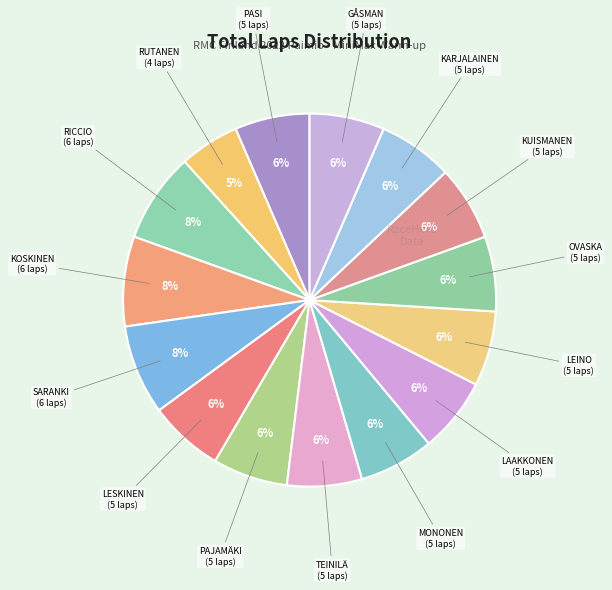

Count the number of slices in the pie.

15